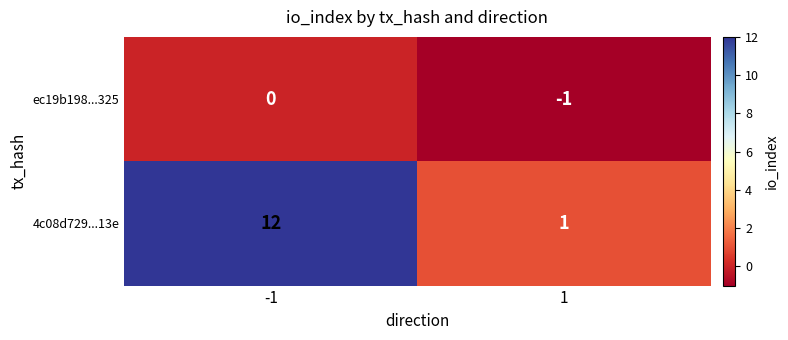

Count the number of data series in this chart.

2